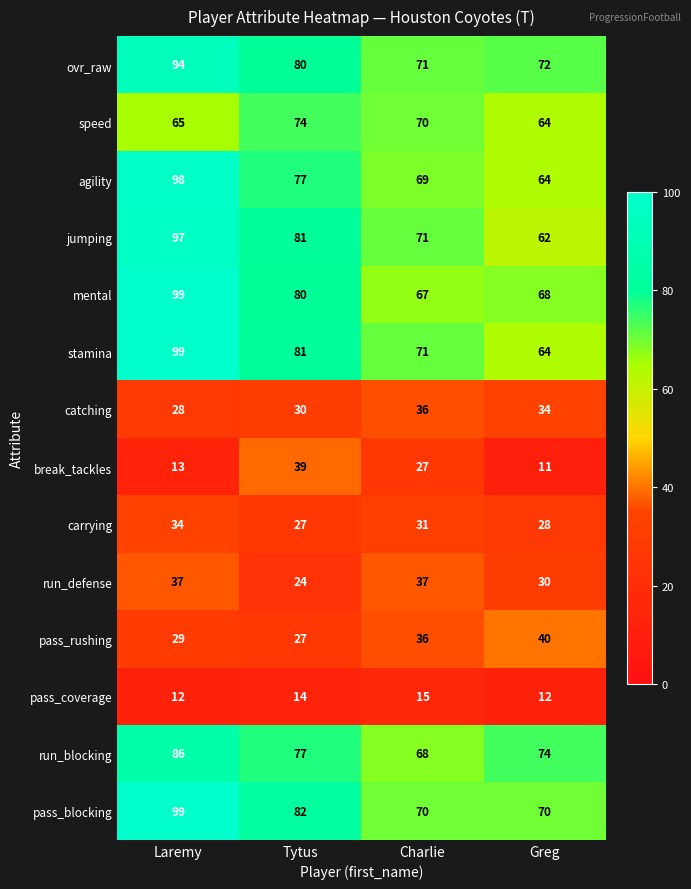

Read the run_defense value at Greg.

30